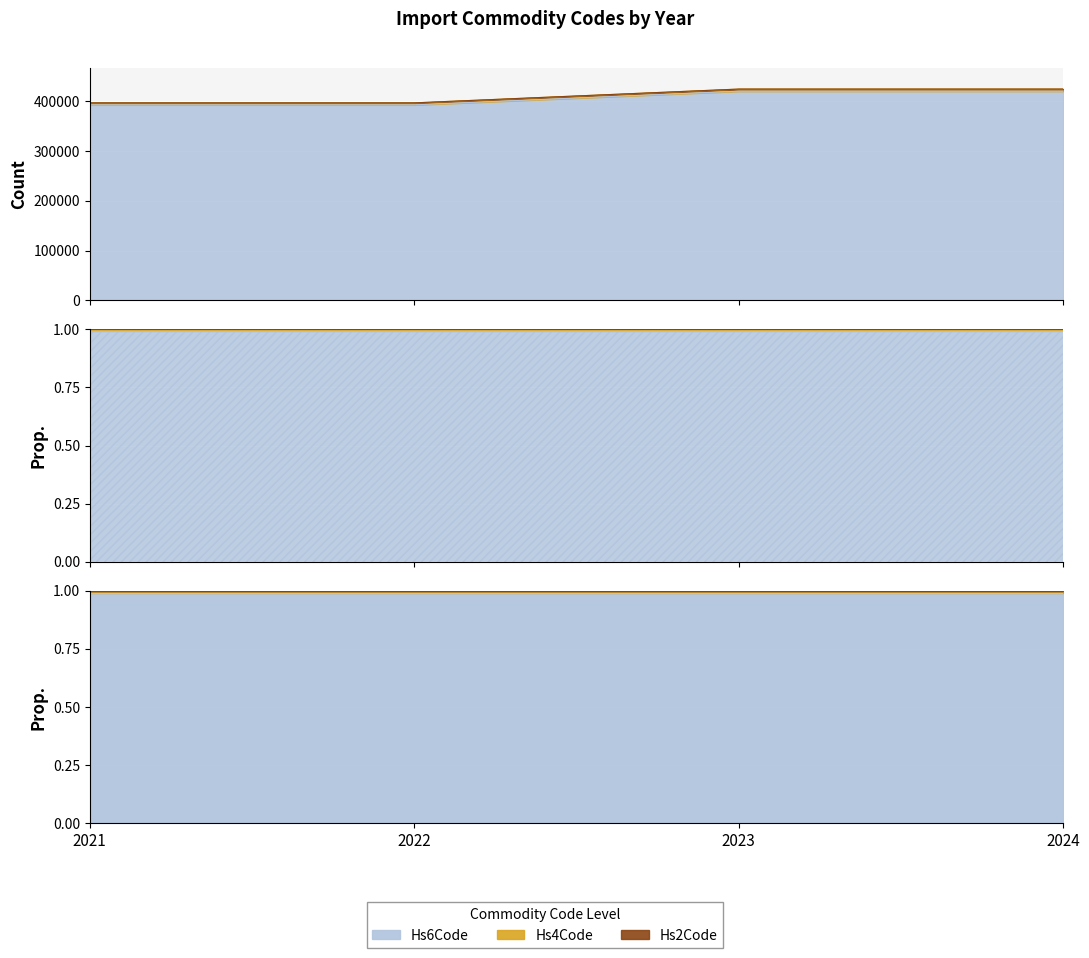

How many series are shown in this chart?

3